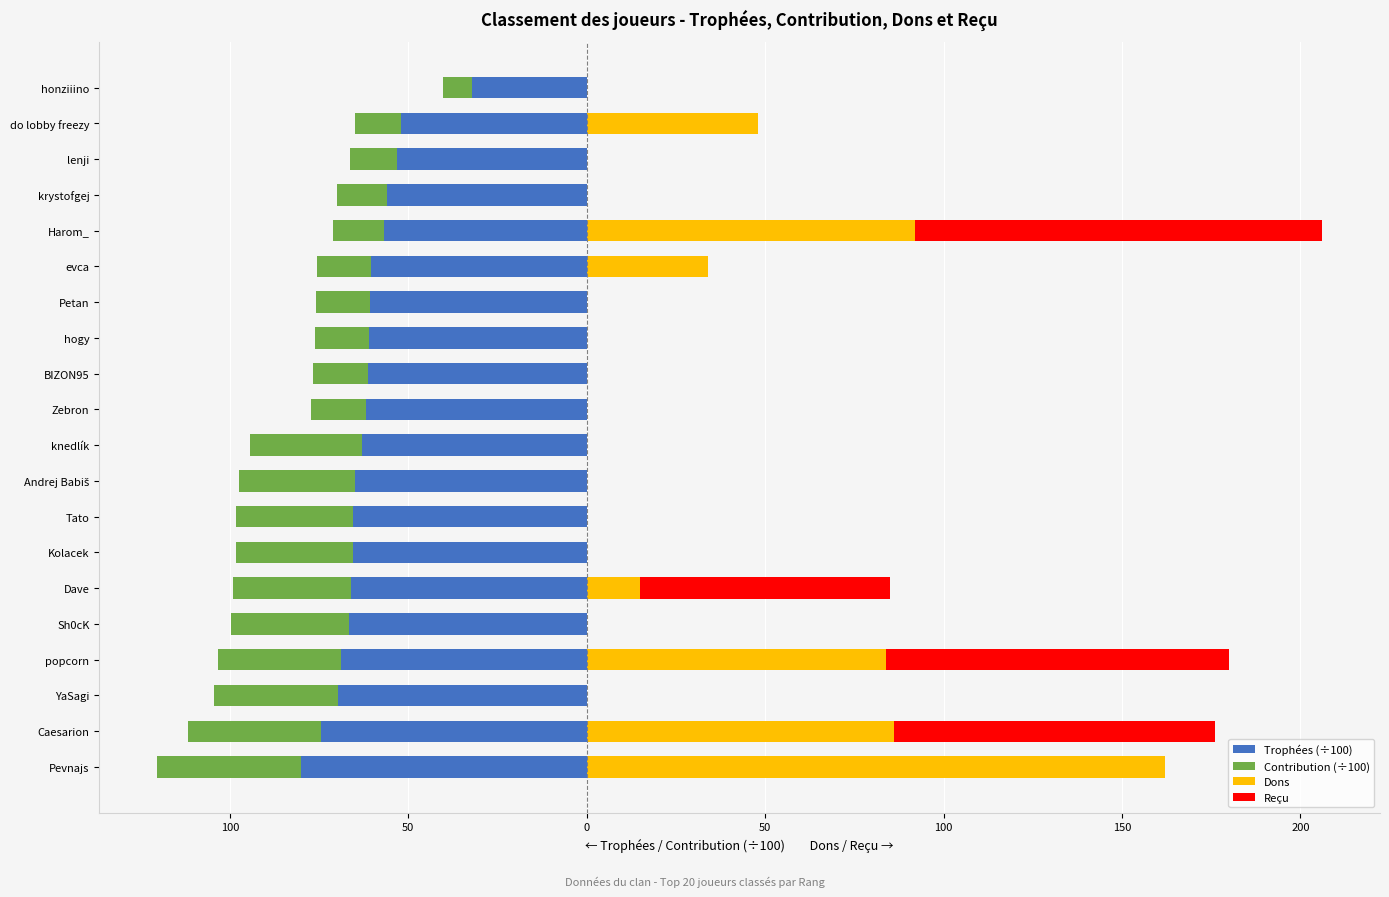

How many groups of bars are there?

20